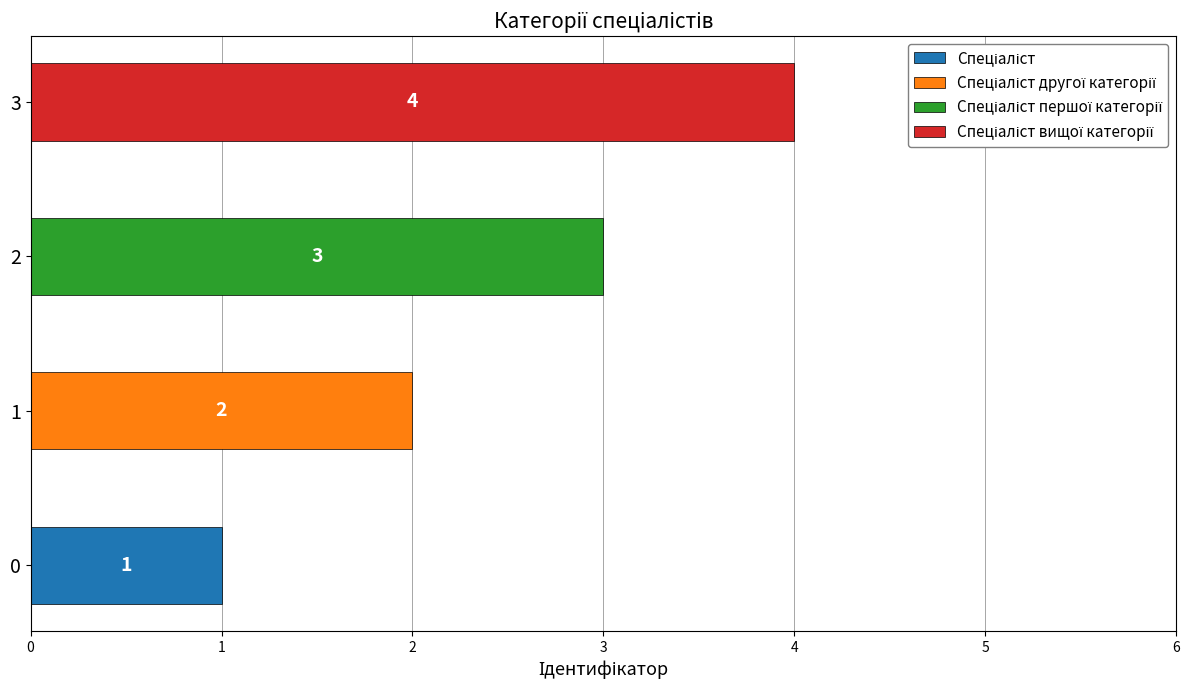

How many values are below 3?

2